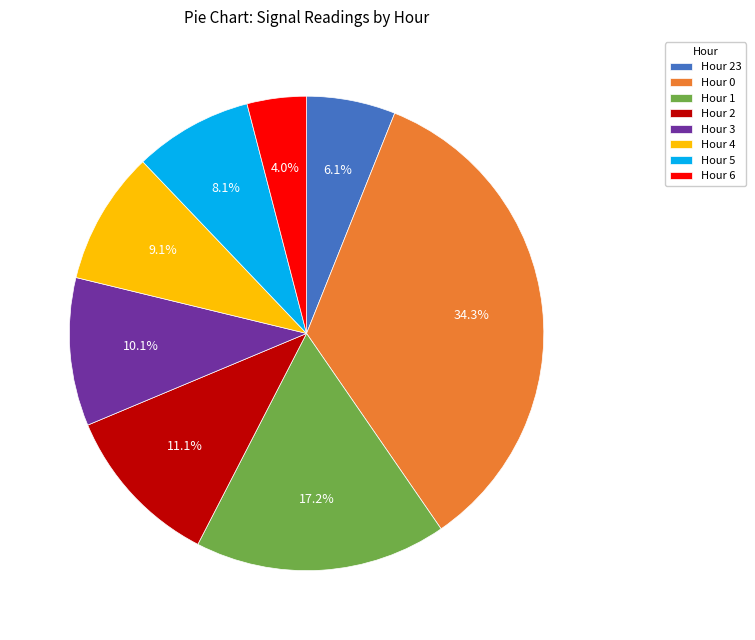

To the nearest percent, what is the average slice percentage?

12%